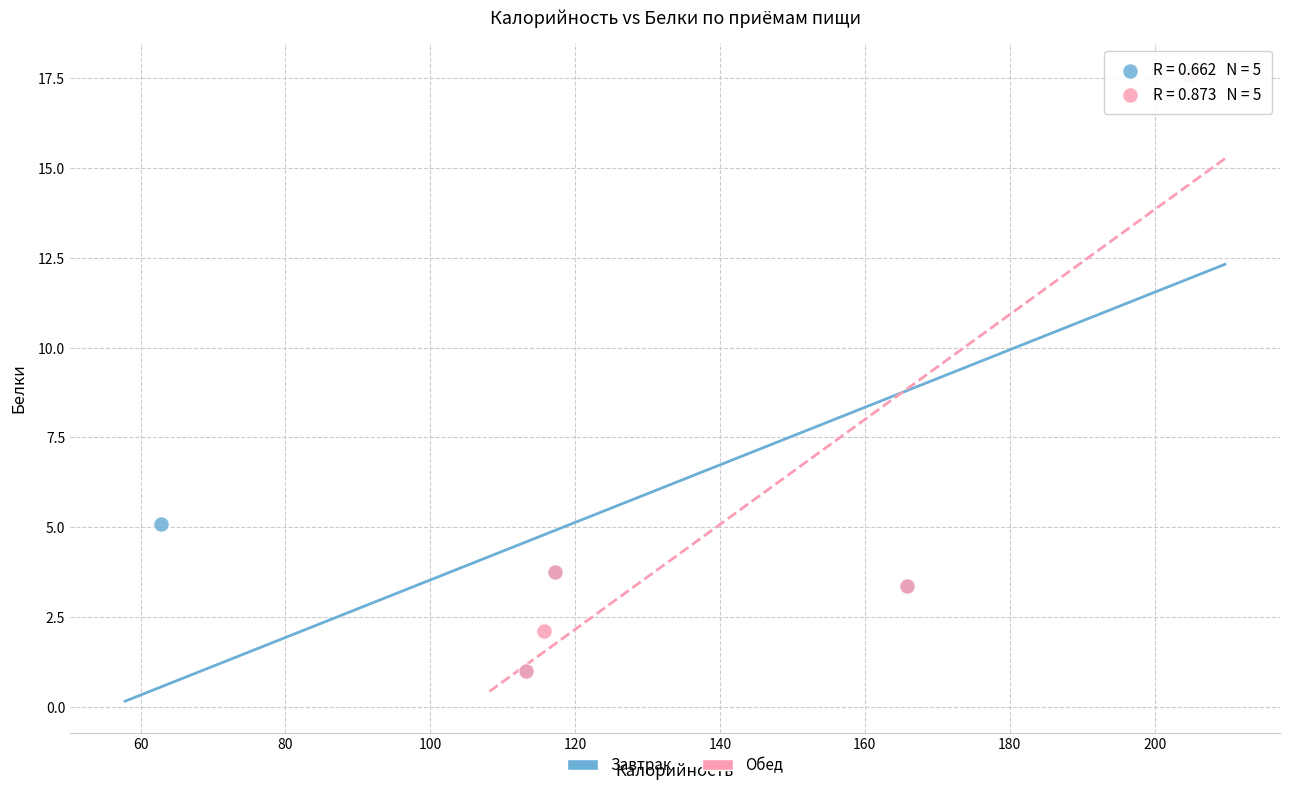

What are all the series names shown in the legend?

Завтрак, Обед